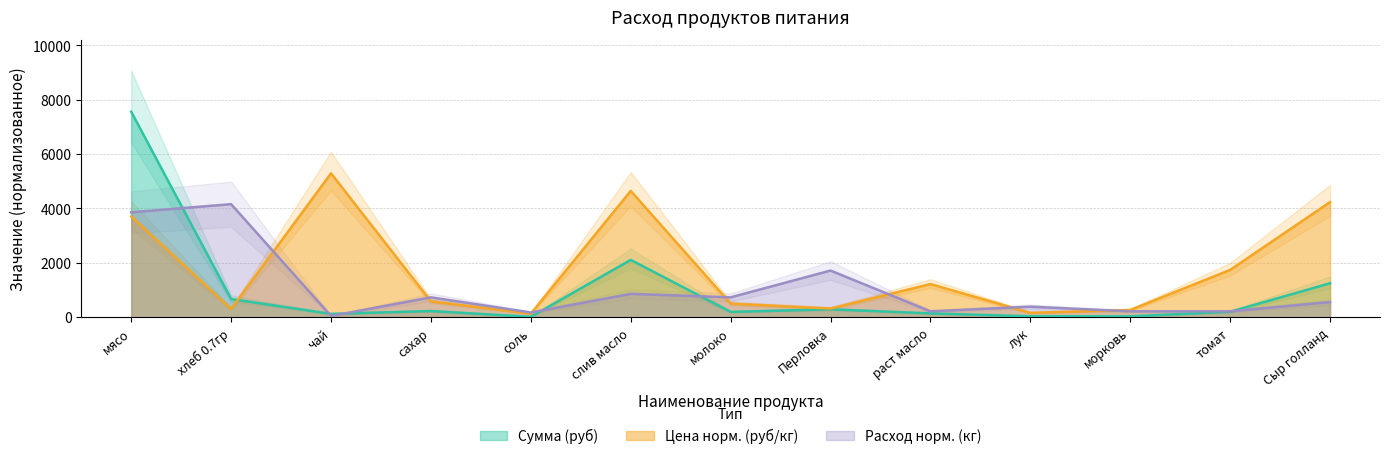

What are all the series names shown in the legend?

Общий расход продуктов (кг), Цена (руб/кг), Сумма (руб)